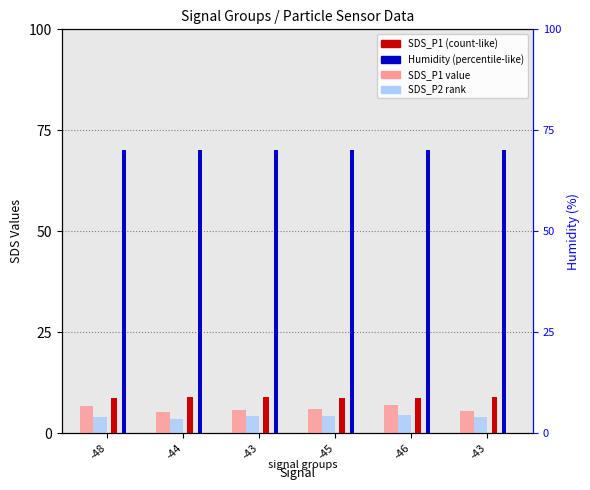

What is the total value across all series at -48?

20.8